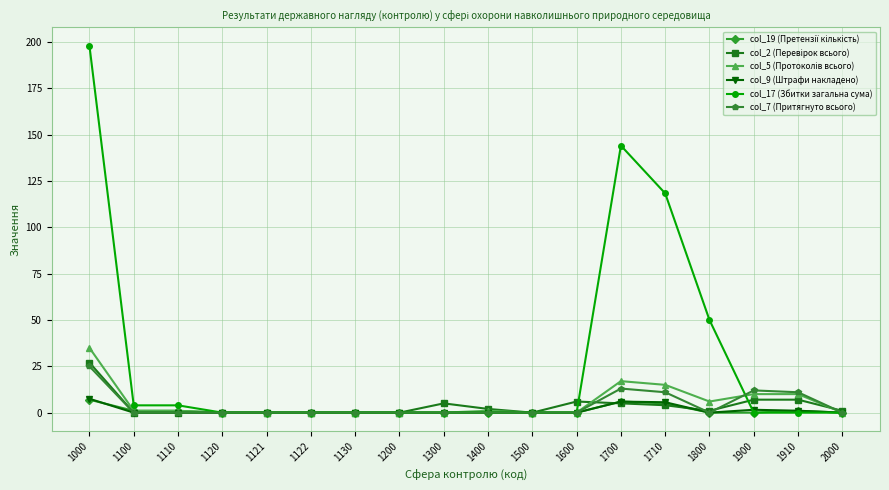

At how many categories does at least one series exceed 72?

3